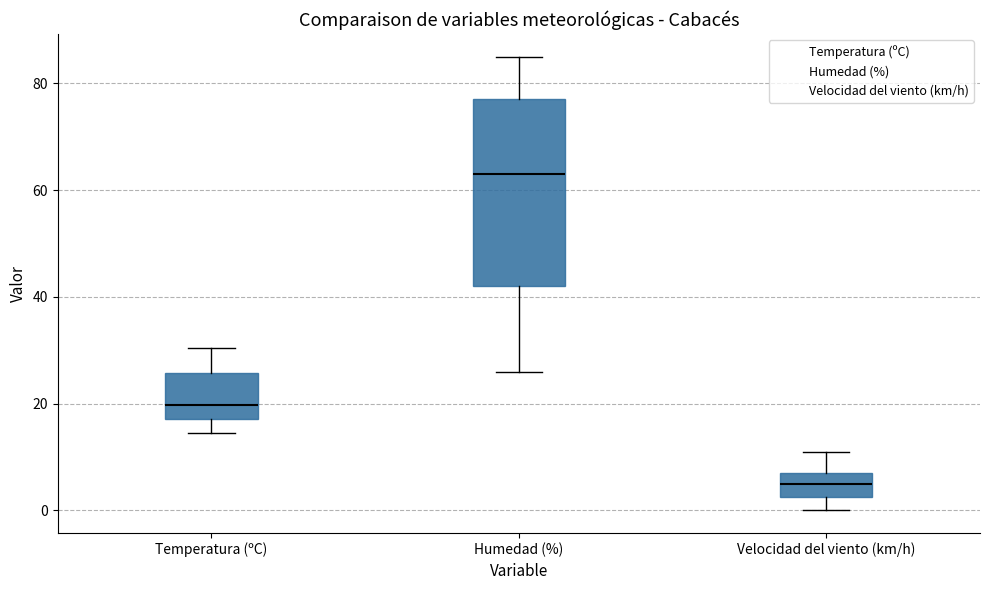

Where does the upper whisker of the box for Velocidad del viento (km/h) end on the y-axis? The values are not printed on the chart, so give them approximately, as read against the axis.

12